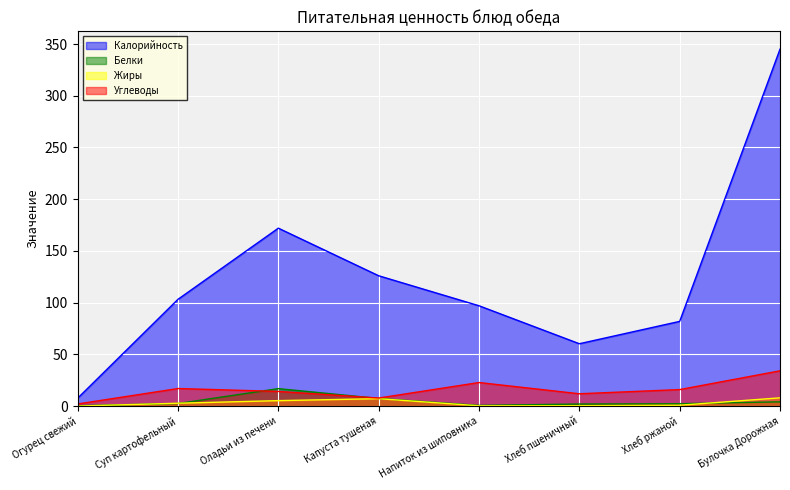

Where do Белки and Углеводы first cross each other?

Суп картофельный and Оладьи из печени